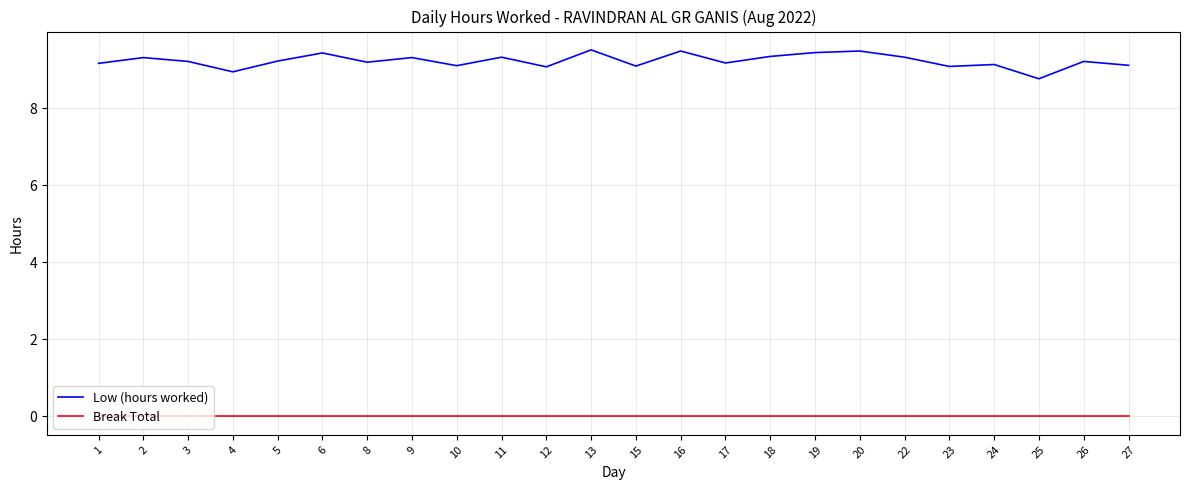

What is the spread (max minus min) of values at 20?

9.5